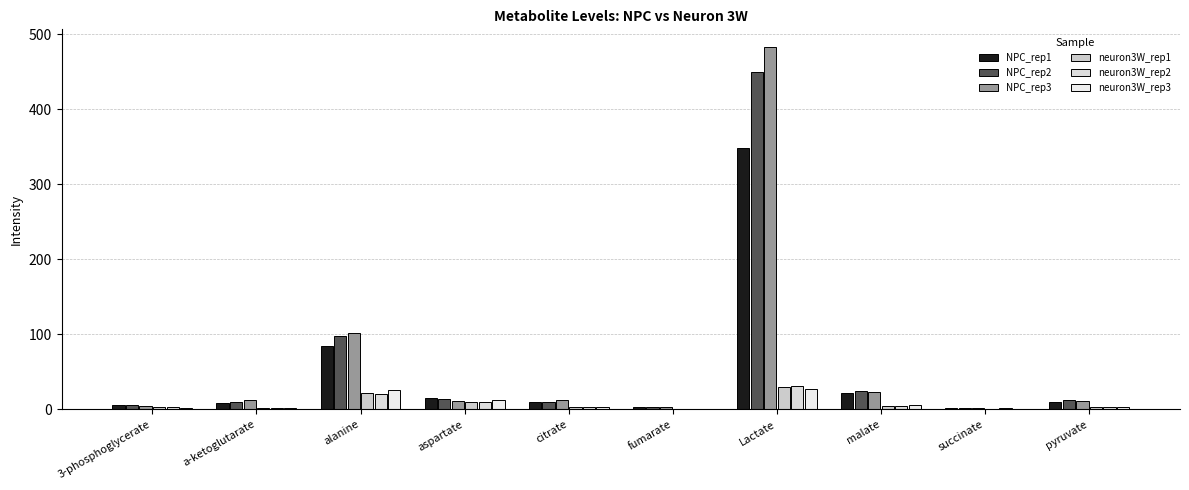

Does the chart contain stacked bars?

No